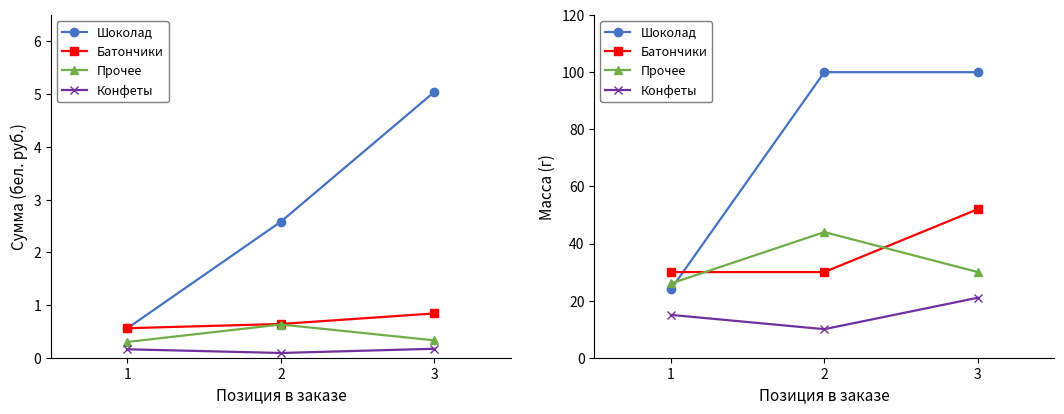

Count the Шоколад values in the range 24 to 100.

3